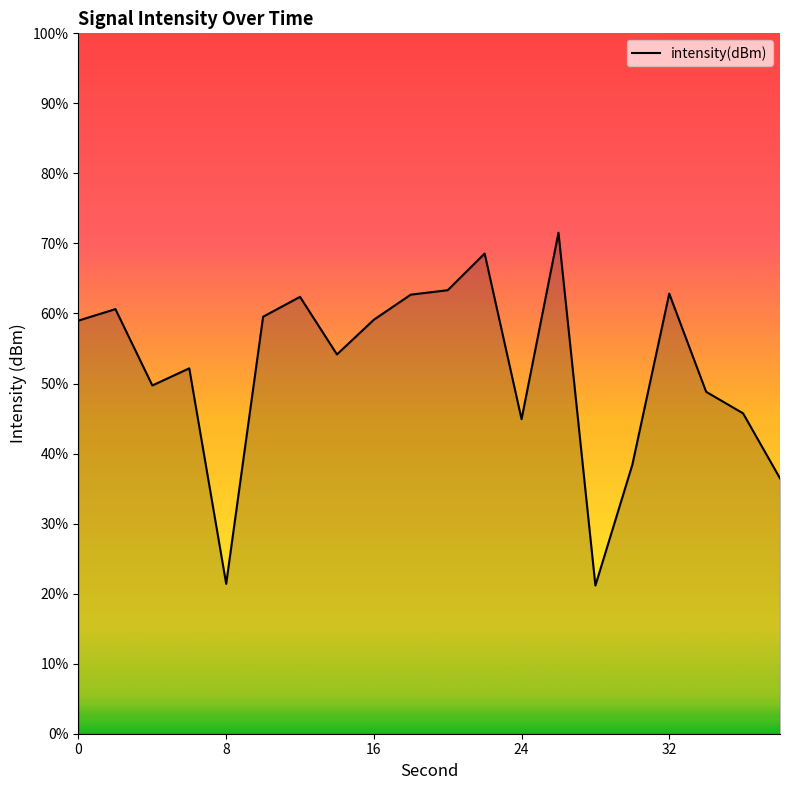

The value at 7 is -191.2. True or false?

False